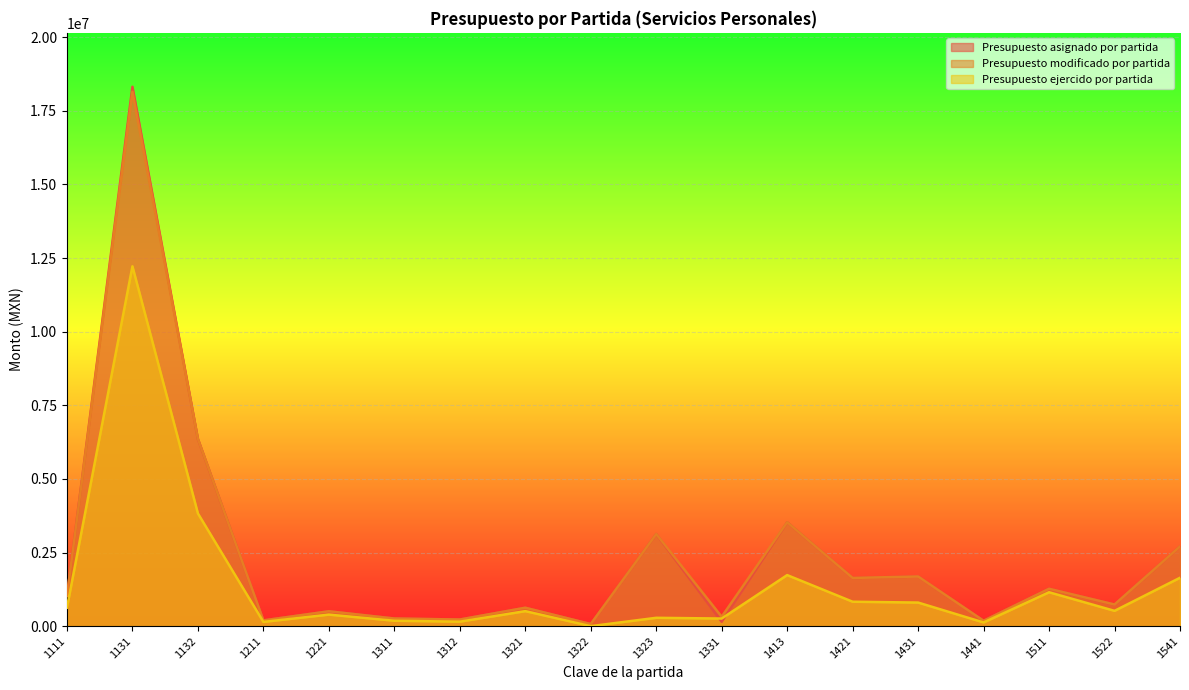

True or false: Presupuesto ejercido por partida has more than 0 points higher than both neighbors.

True